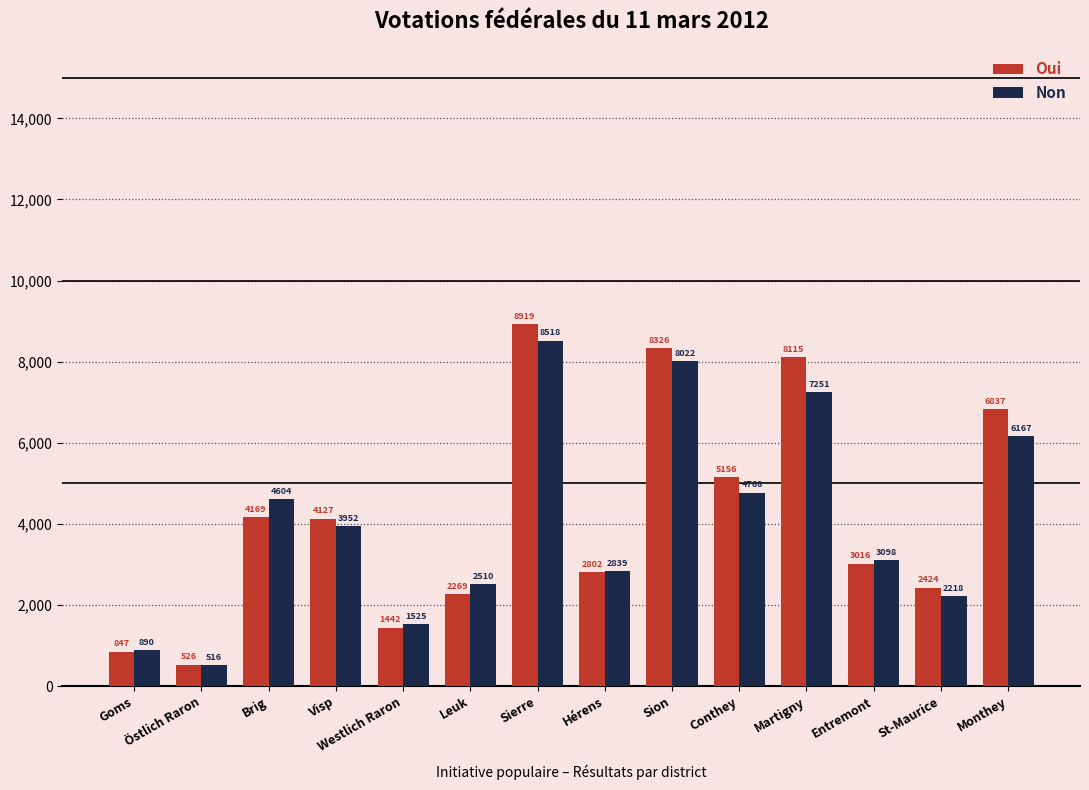

What is the spread (max minus min) of values at Östlich Raron?

10